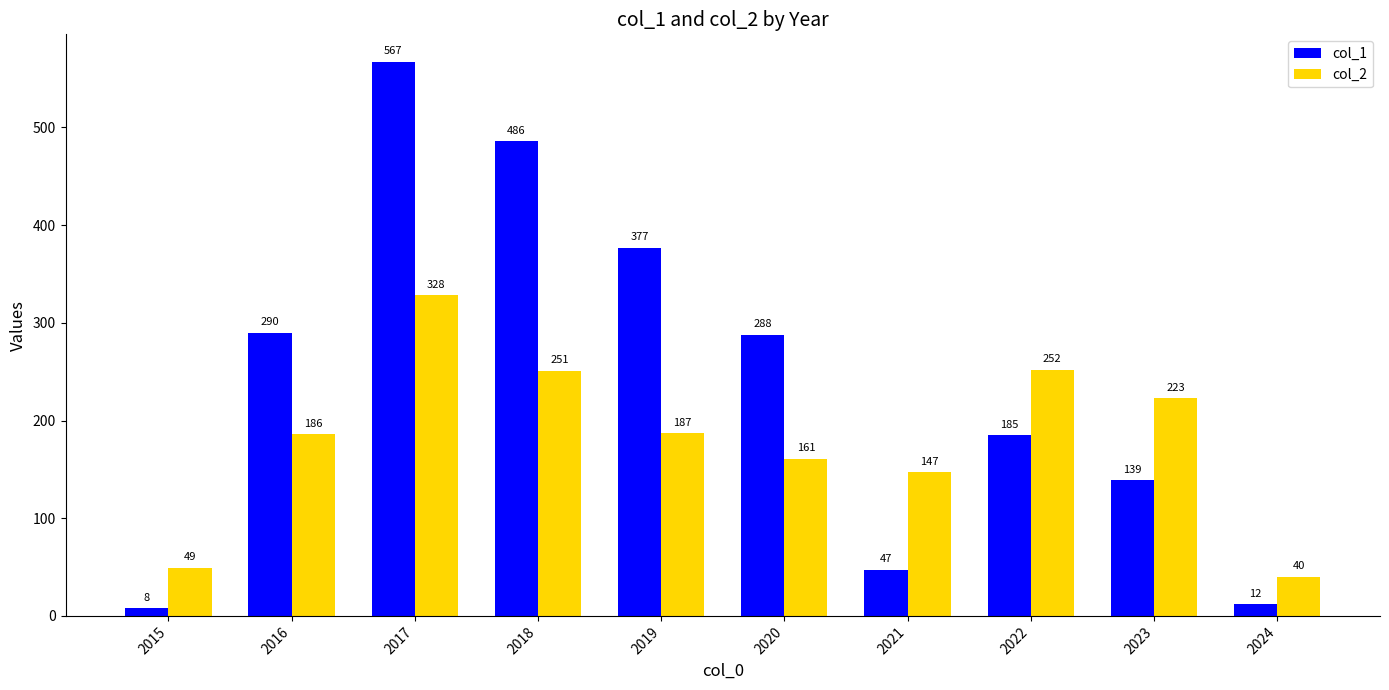

What is the lowest value of the col_2 series?

40